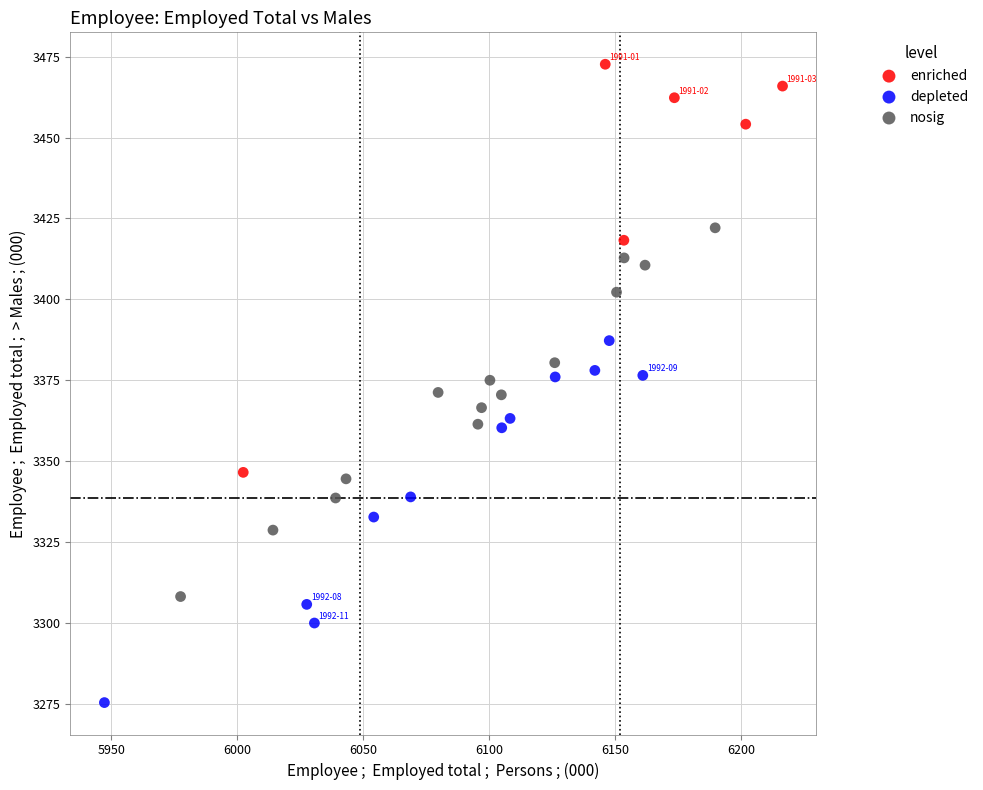

Which series reaches the maximum Y coordinate?

enriched